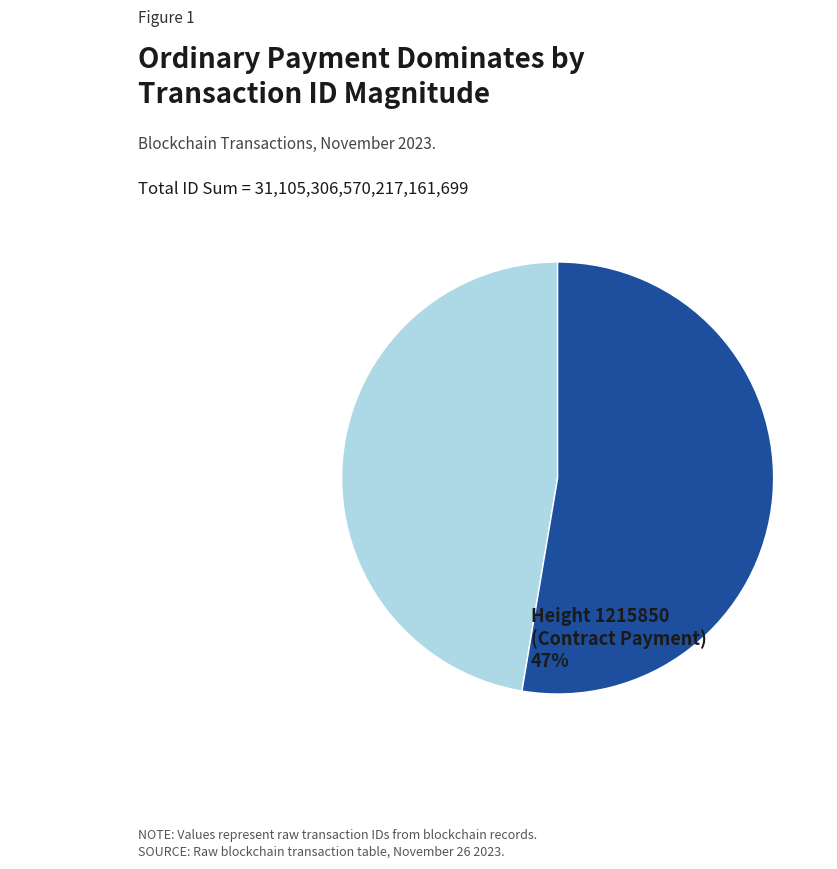

Is there a majority slice in this chart?

Yes